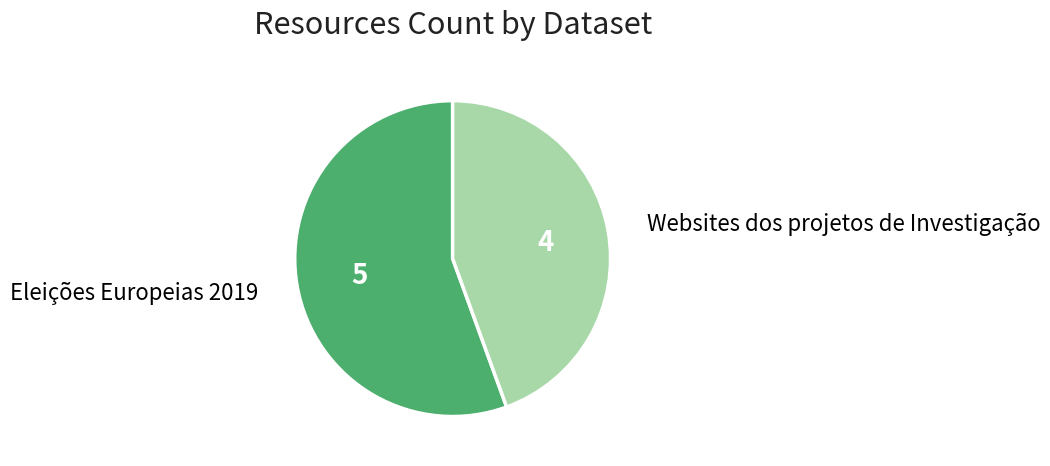

Is there a majority slice in this chart?

Yes